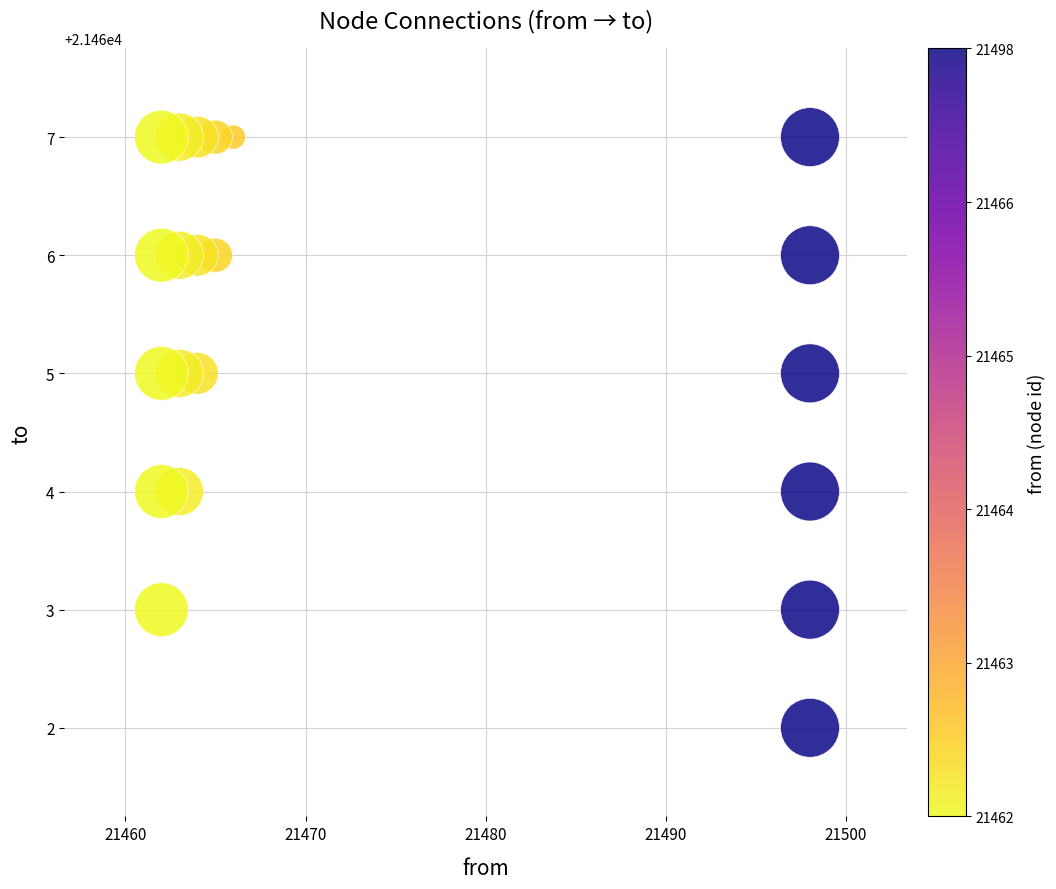

What is the range of Y values (max minus min)?

5